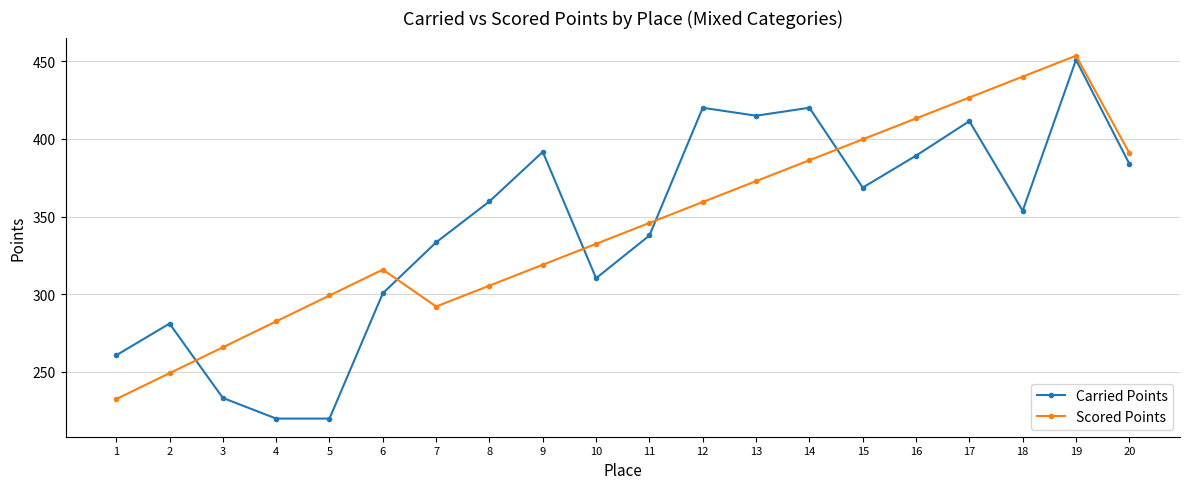

How many lines are shown in the chart?

2